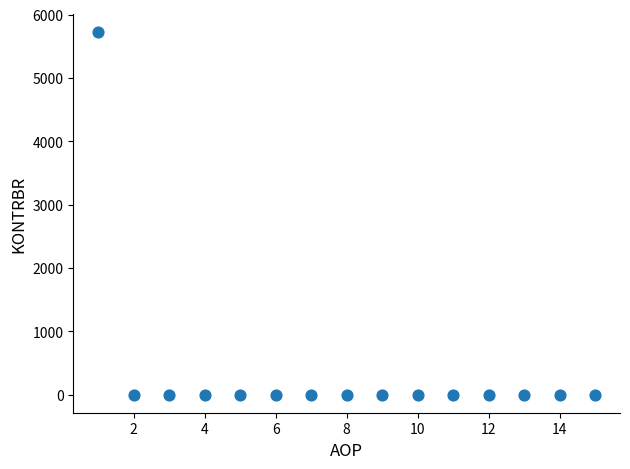

What is the range of X values (max minus min)?

14.0